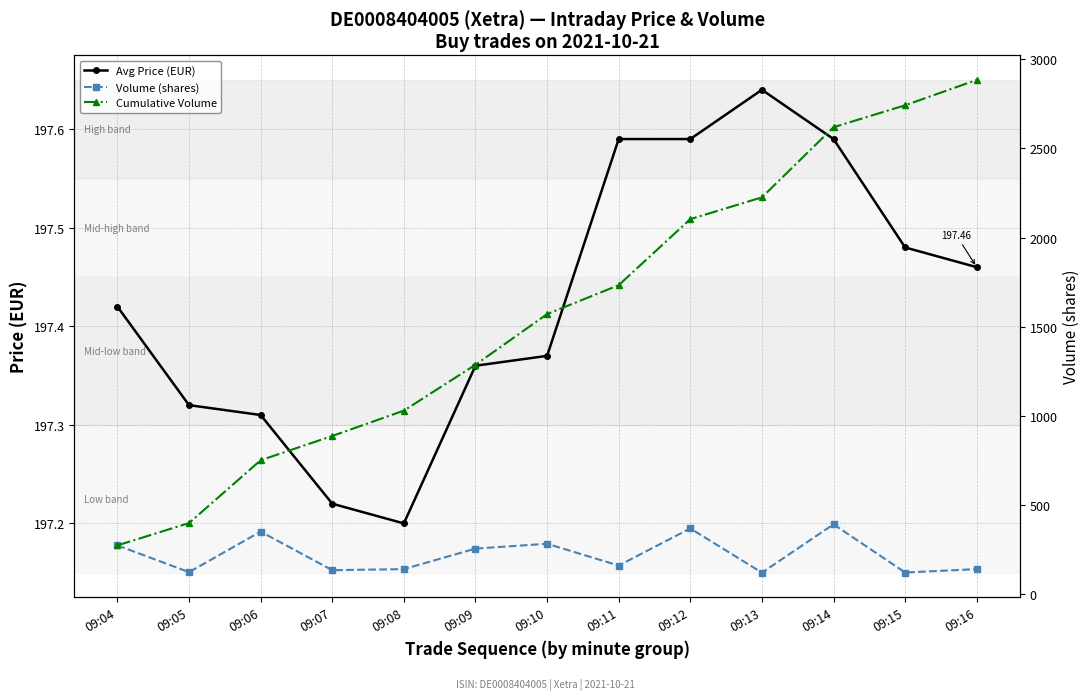

Reading left to right, transcribe all the data shown in this chart.

Avg Price (EUR): 197.4	197.3	197.3	197.2	197.2	197.4	197.4	197.6	197.6	197.6	197.6	197.5	197.5
Volume (shares): 275.0	125.0	352.0	136.0	142.0	257.0	284.0	162.0	370.0	122.0	393.0	123.0	142.0
Cumulative Volume: 275.0	400.0	752.0	888.0	1030.0	1287.0	1571.0	1733.0	2103.0	2225.0	2618.0	2741.0	2883.0